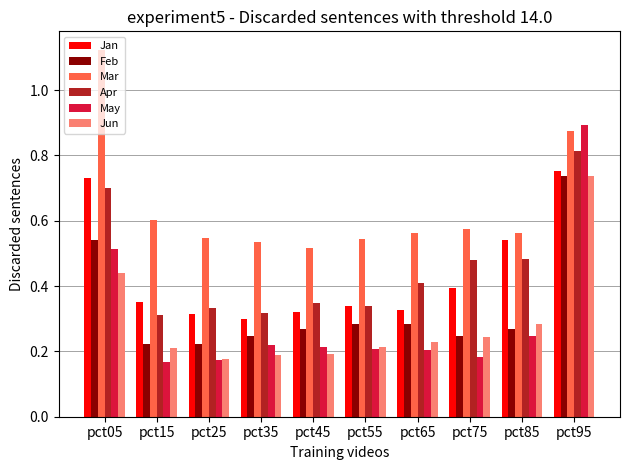

Which category has the highest value across all series?

pct05